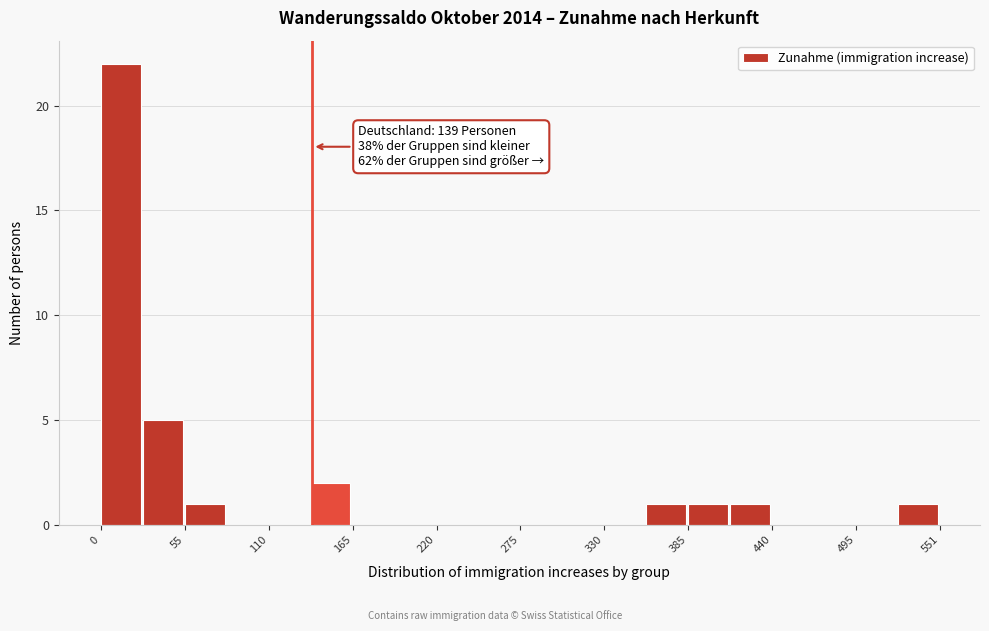

Read against the x-axis, roughly where is the centre of the tallest bar?

10